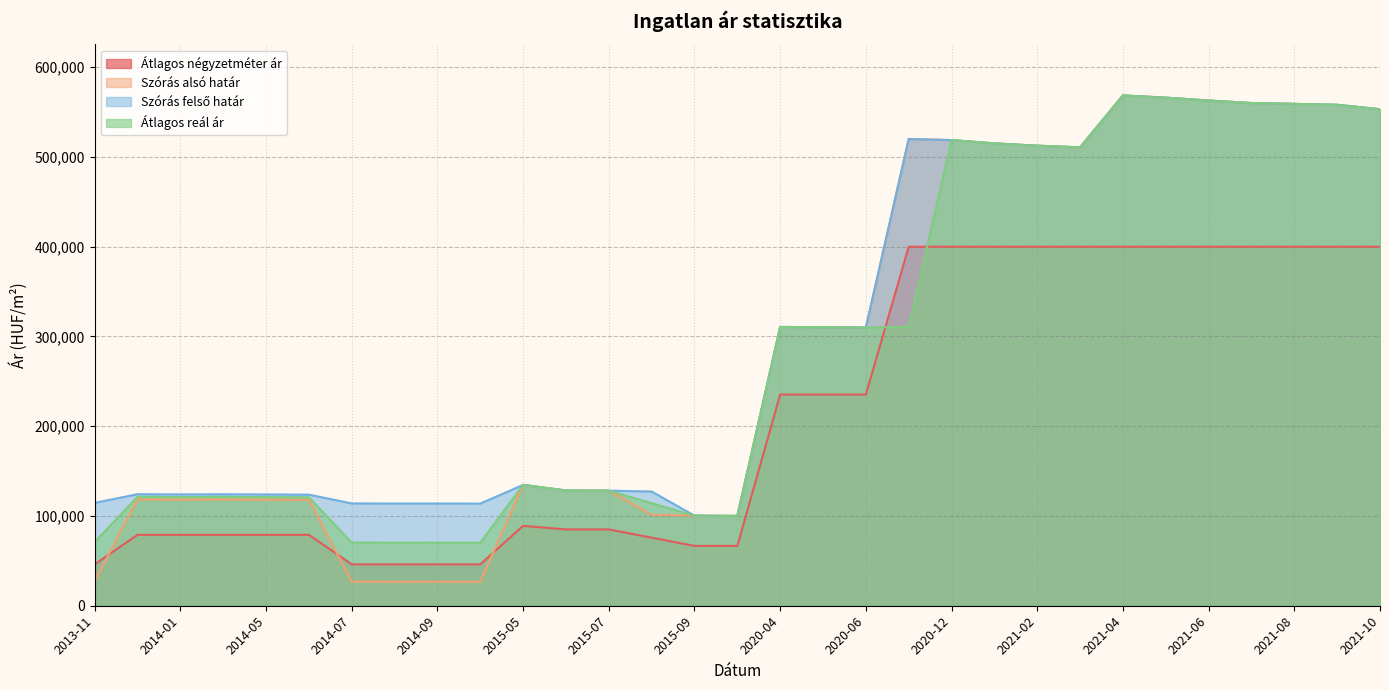

Between 2021-02 and 2014-10, which is larger?

2021-02